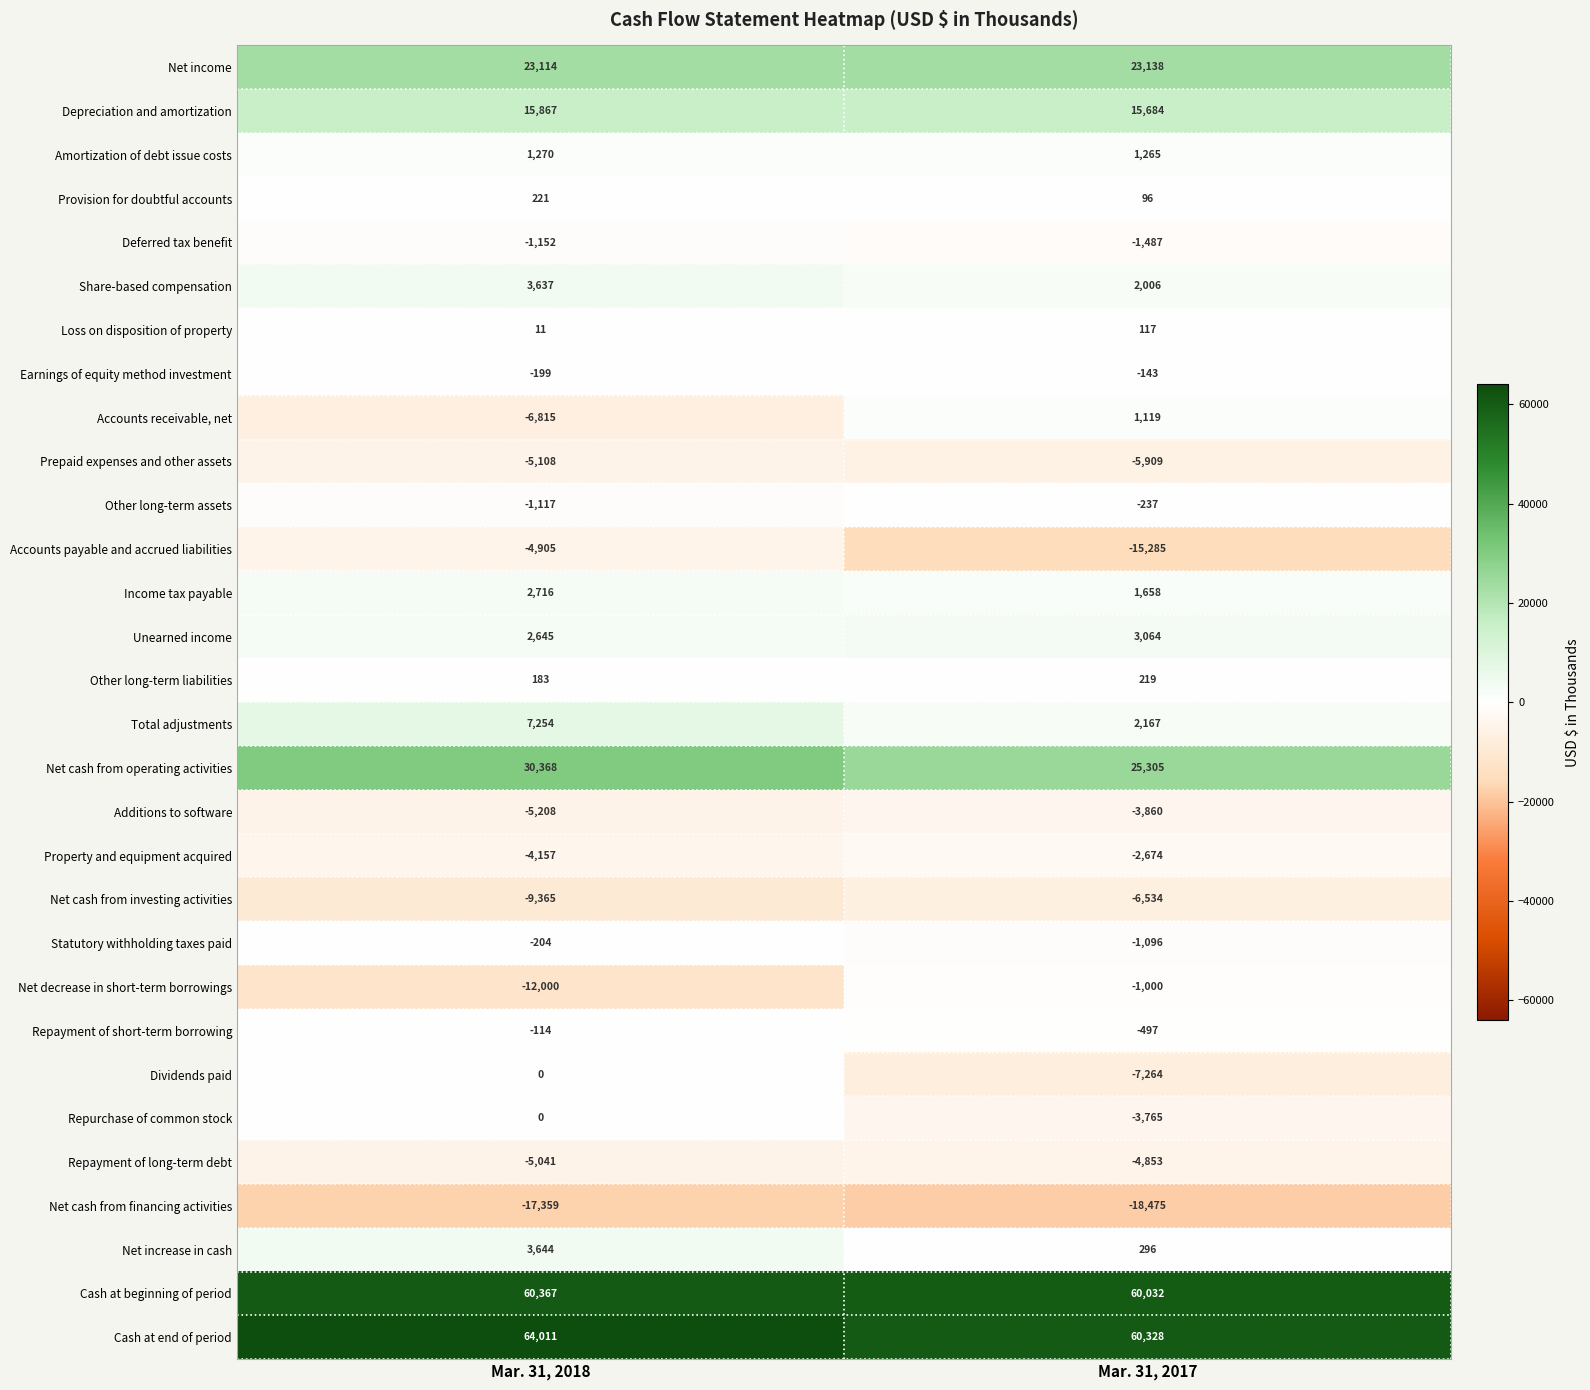

At which label is Share-based compensation closest to 2821?

Mar. 31, 2017